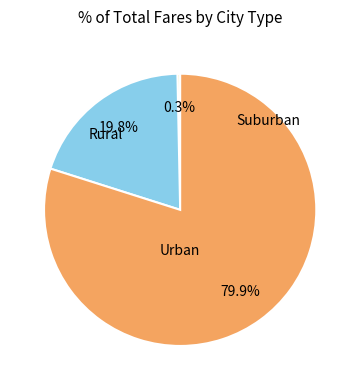

Does any single category account for the majority?

Yes